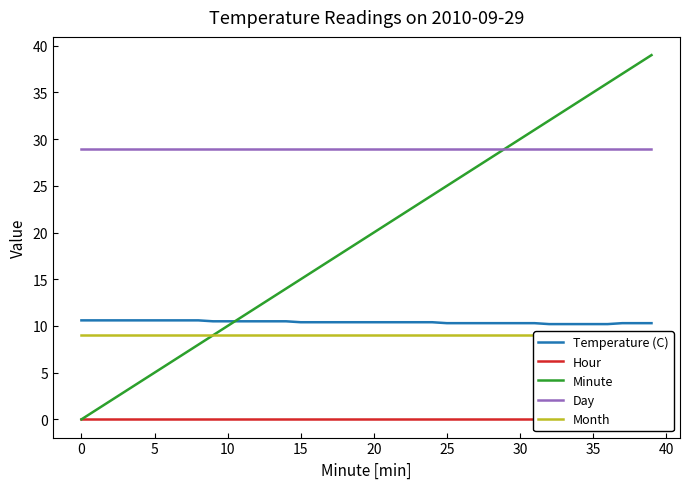

Between 12 and 27, which series saw the biggest shift?

Minute